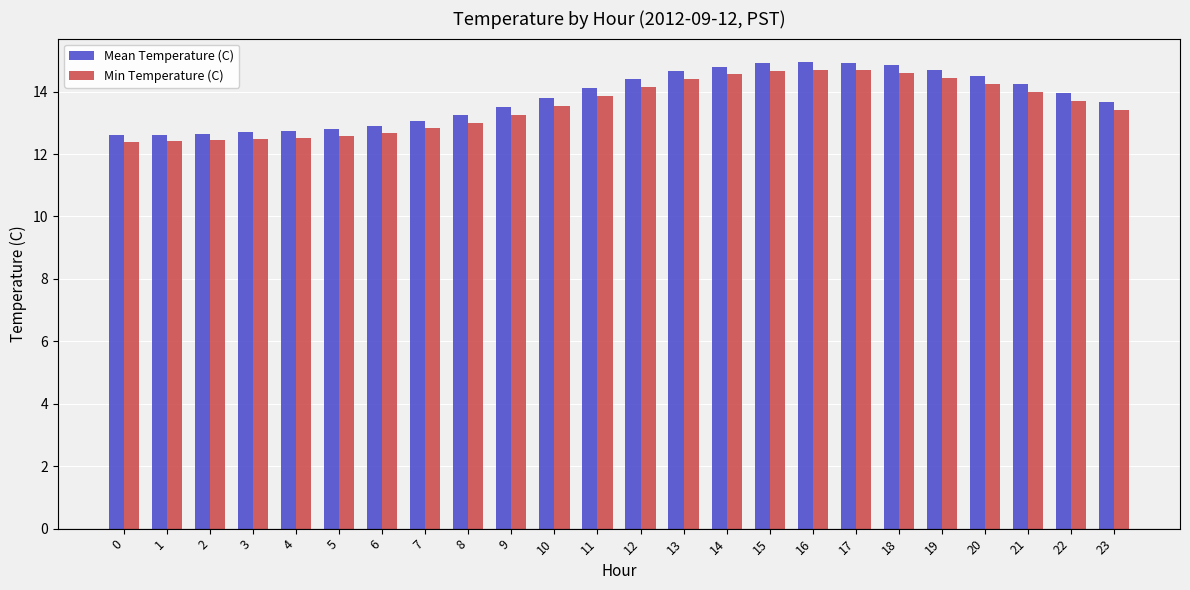

How many series are shown in this chart?

2